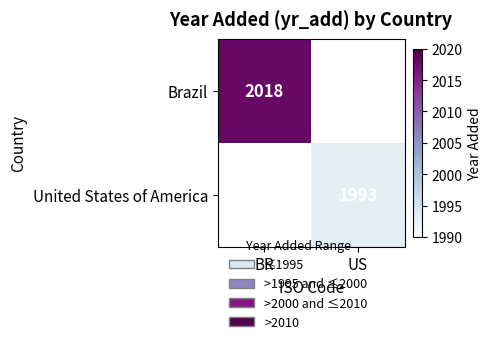

The United States of America series shows 2766.6 at US. True or false?

False